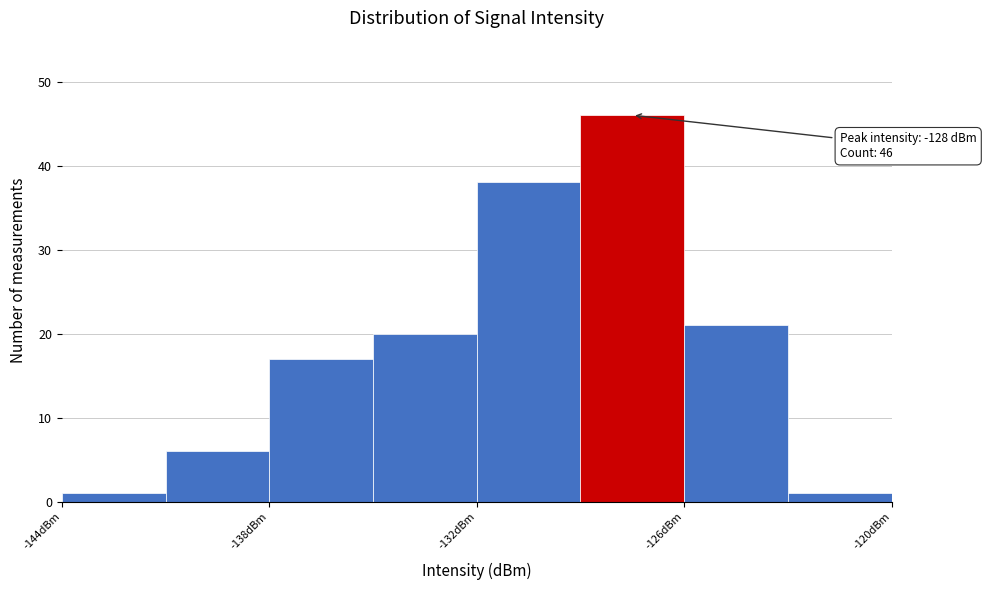

Read against the x-axis, roughly where is the centre of the tallest bar?

-127